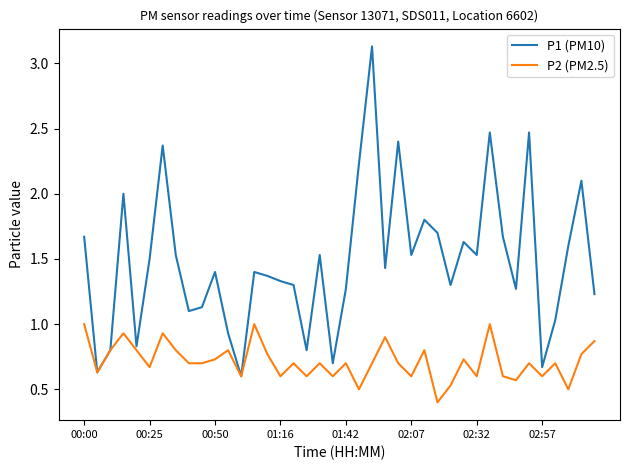

Which series has the widest spread of values?

P1 (PM10)